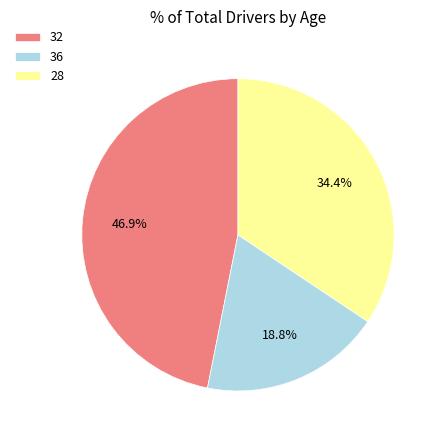

To the nearest percent, what is the average slice percentage?

33%